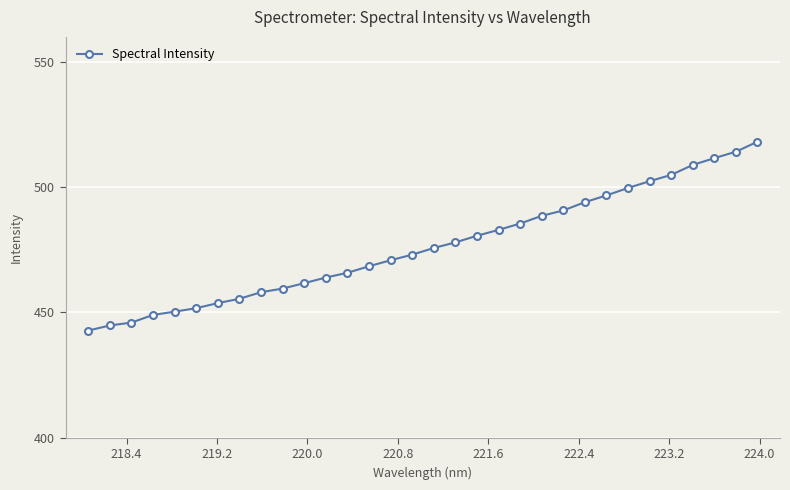

What is the difference between the second highest and minimum values?

71.4